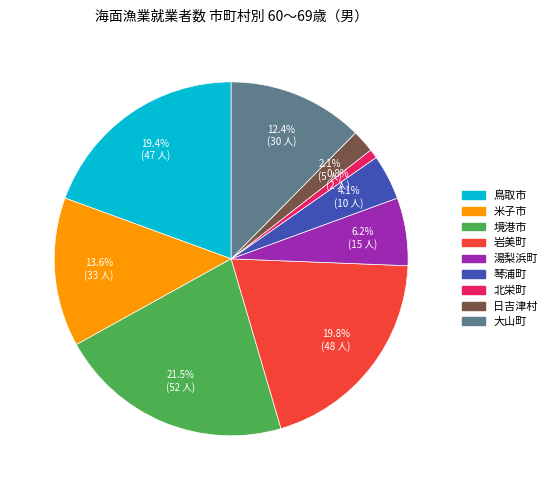

Which slice is the smallest?

北栄町